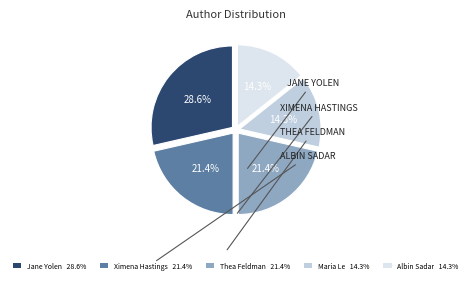

To the nearest percent, what is the difference between the largest and smallest slice percentages?

14%